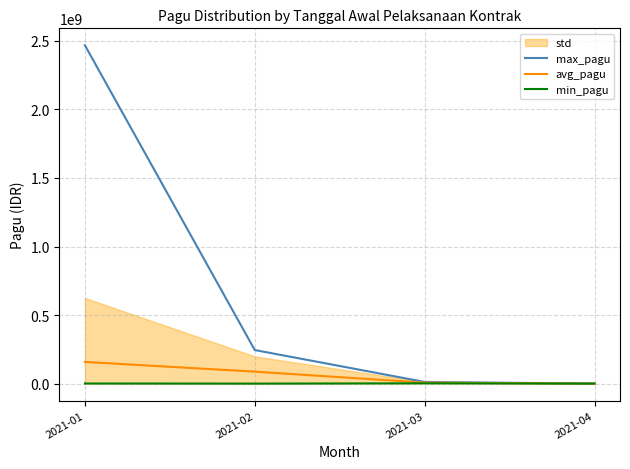

True or false: avg_pagu and max_pagu cross at least once.

False